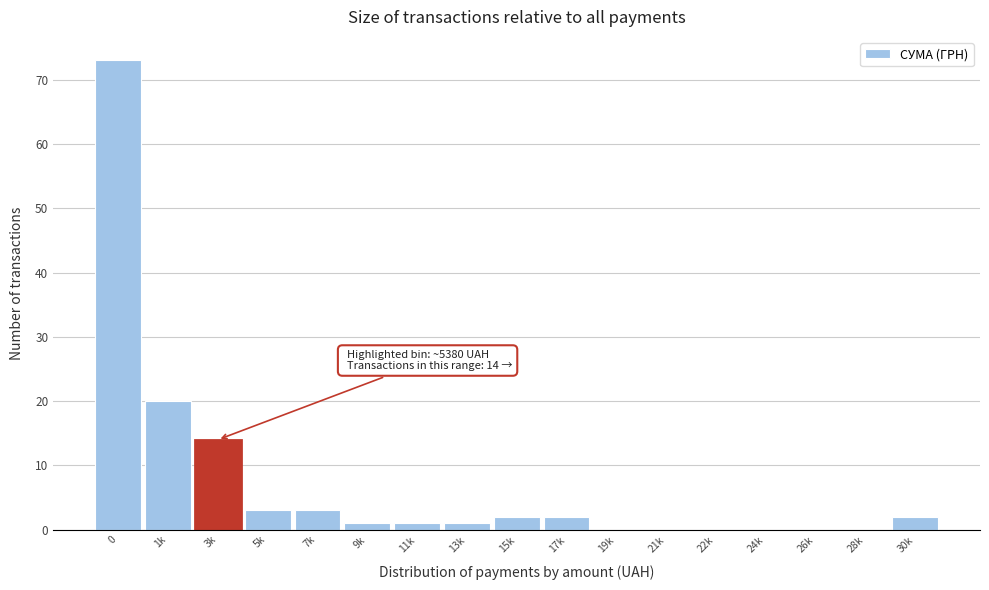

Reading left to right, extract all data points from this chart.

0=73	1k=20	3k=14	5k=3	7k=3	9k=1	11k=1	13k=1	15k=2	17k=2	19k=0	21k=0	22k=0	24k=0	26k=0	28k=0	30k=2